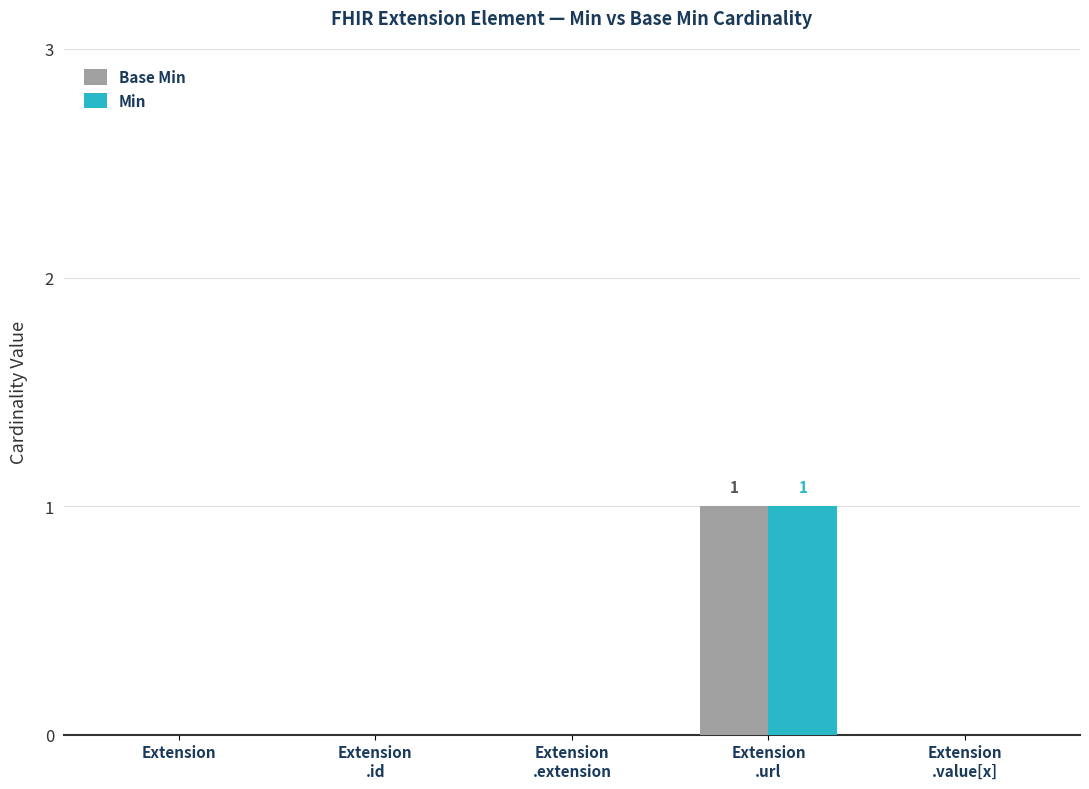

How many categories are shown in the chart?

5